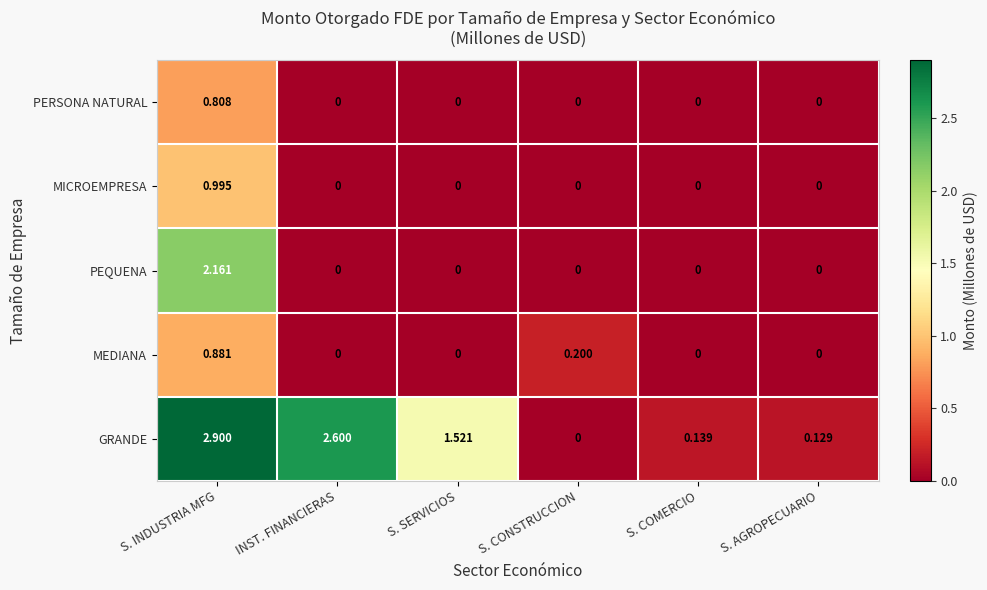

Between INST. FINANCIERAS and S. SERVICIOS, which series saw the biggest shift?

GRANDE